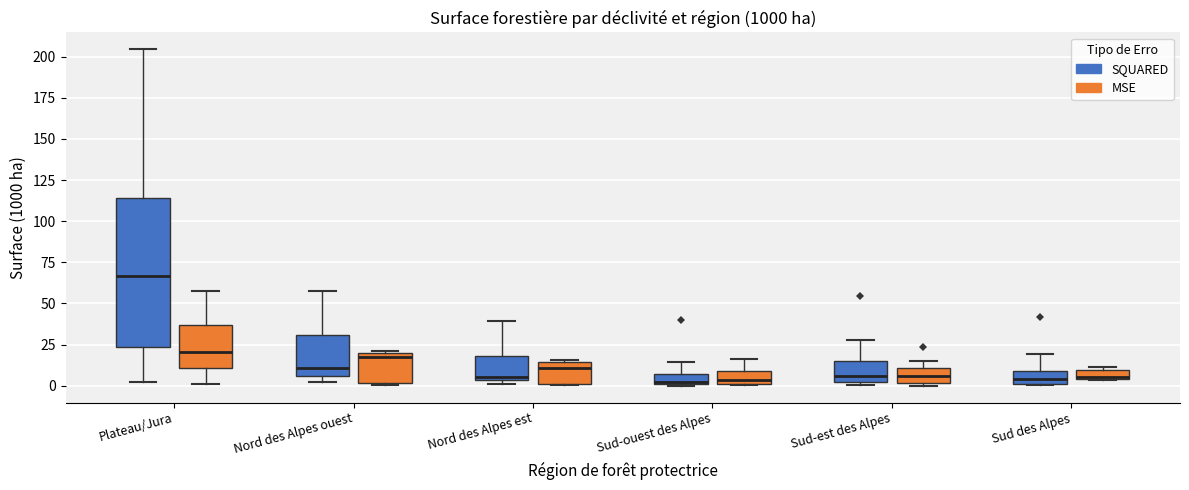

Which box's median line is the highest?

Plateau/Jura (SQUARED)